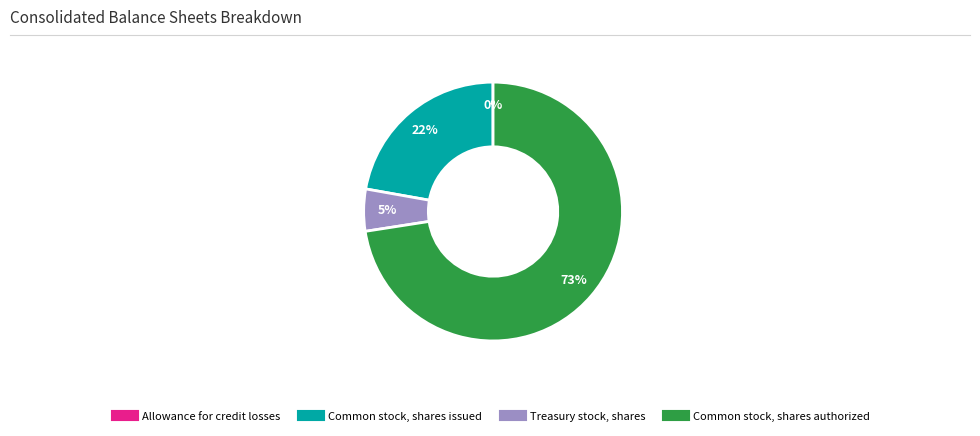

Which category accounts for the majority?

Common stock, shares authorized